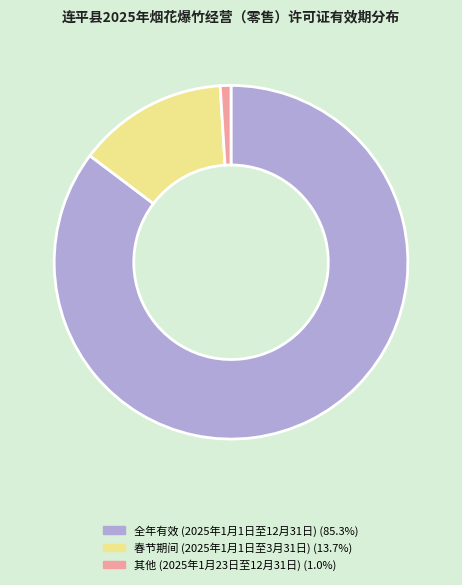

Rank the categories by value from highest to lowest.

2025年1月1日至2025年12月31日, 2025年1月1日至2025年3月31日, 2025年1月23日至2025年12月31日